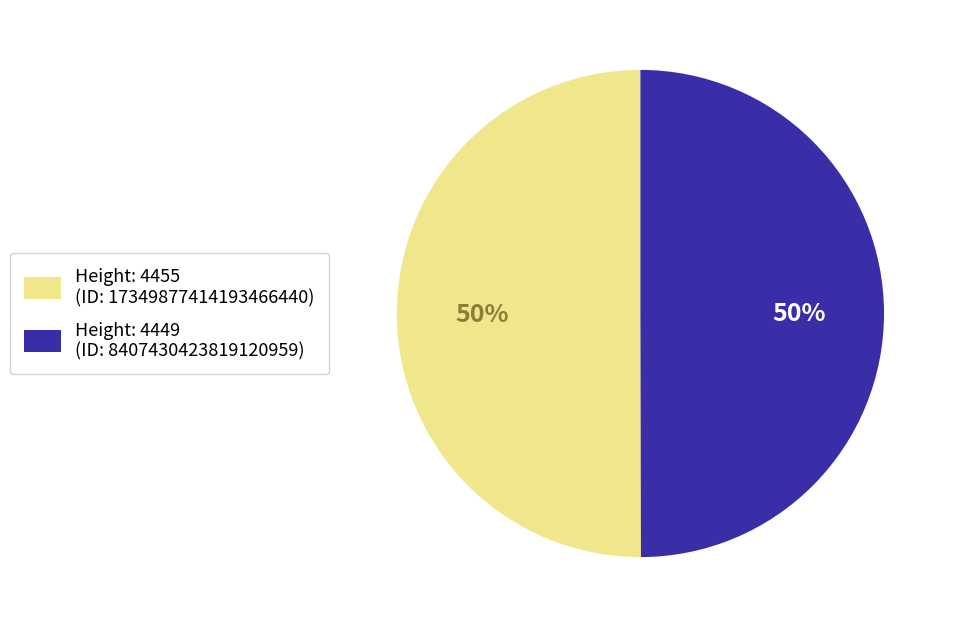

To the nearest percent, what is the average slice percentage?

50%